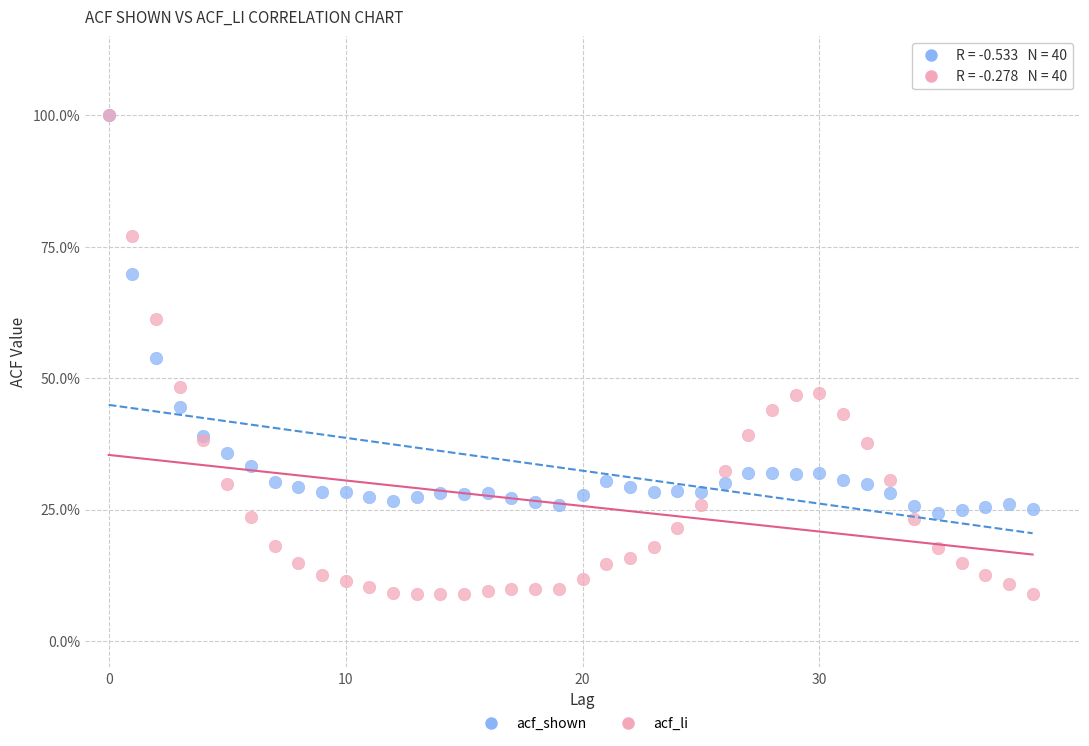

Which series contains the lowest Y value?

acf_li